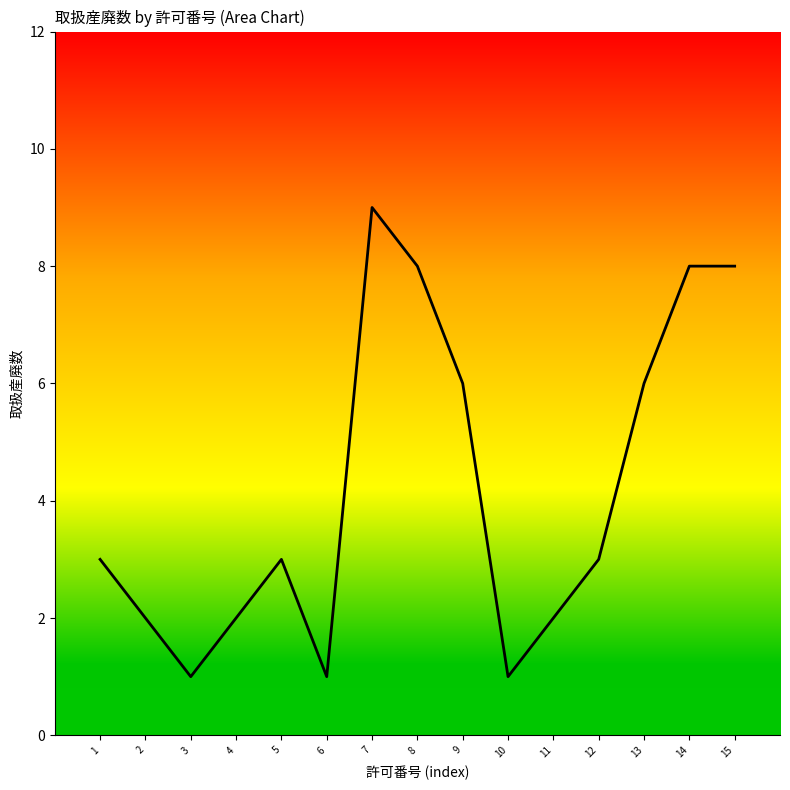

Which category has the highest value across all series?

7